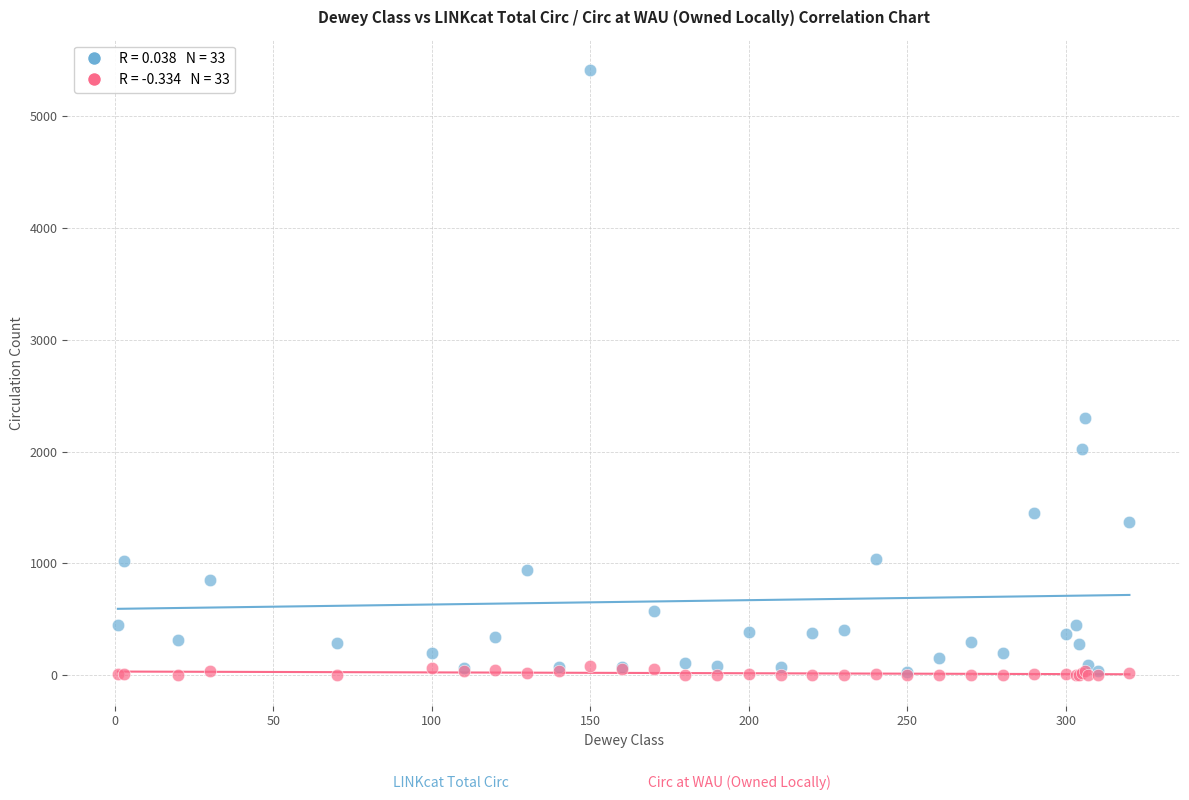

Across all series, what Y value is closest to 2703?

2303